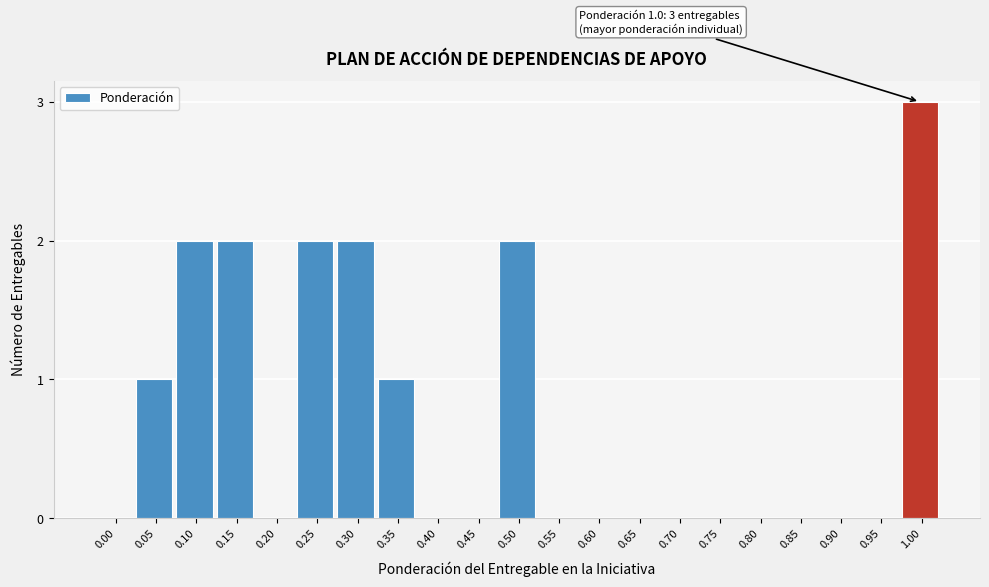

Reading right to left, extract all data points from this chart.

1.00=3	0.95=0	0.90=0	0.85=0	0.80=0	0.75=0	0.70=0	0.65=0	0.60=0	0.55=0	0.50=2	0.45=0	0.40=0	0.35=1	0.30=2	0.25=2	0.20=0	0.15=2	0.10=2	0.05=1	0.00=0